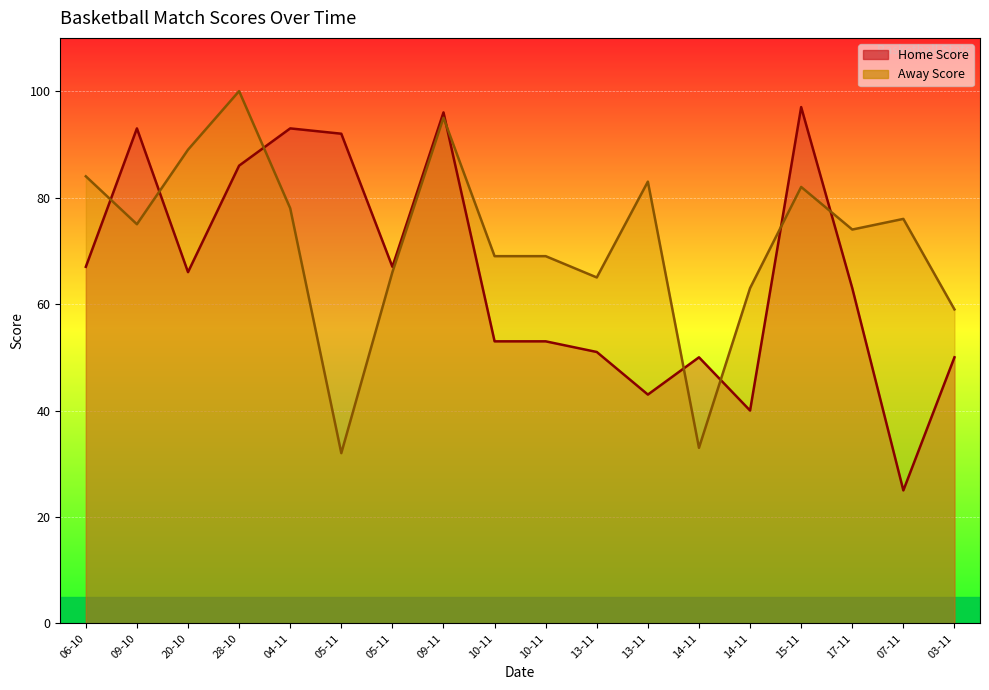

Reading right to left, list all the values displayed in this chart.

Home Score: 03-11=50	07-11=25	17-11=63	15-11=97	14-11=40	14-11=50	13-11=43	13-11=51	10-11=53	10-11=53	09-11=96	05-11=67	05-11=92	04-11=93	28-10=86	20-10=66	09-10=93	06-10=67
Away Score: 03-11=59	07-11=76	17-11=74	15-11=82	14-11=63	14-11=33	13-11=83	13-11=65	10-11=69	10-11=69	09-11=95	05-11=66	05-11=32	04-11=78	28-10=100	20-10=89	09-10=75	06-10=84